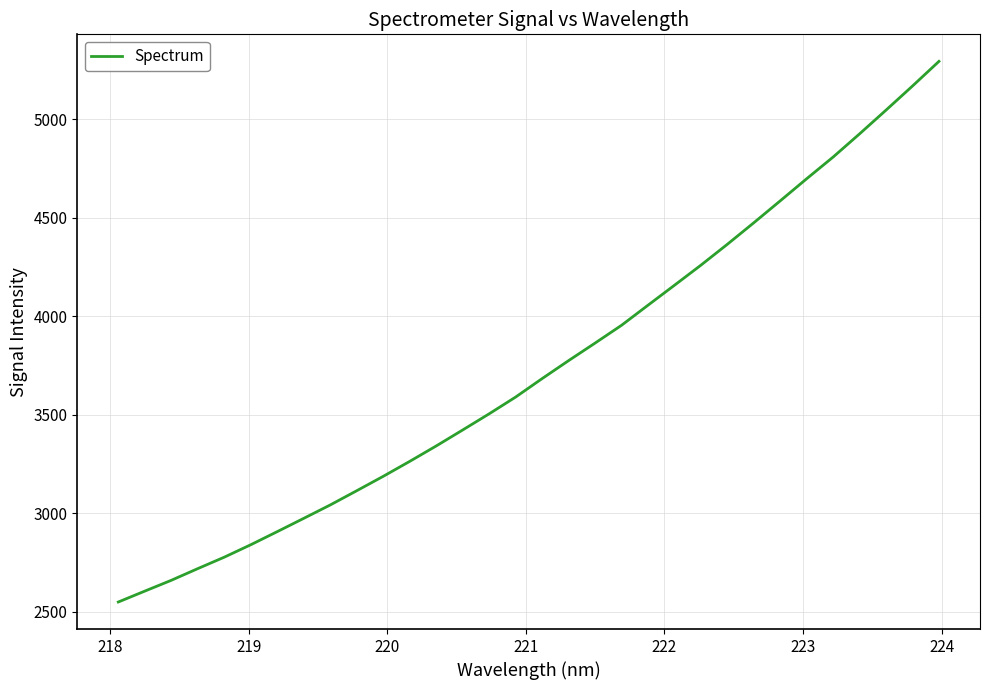

What is the smallest value displayed?

2550.1